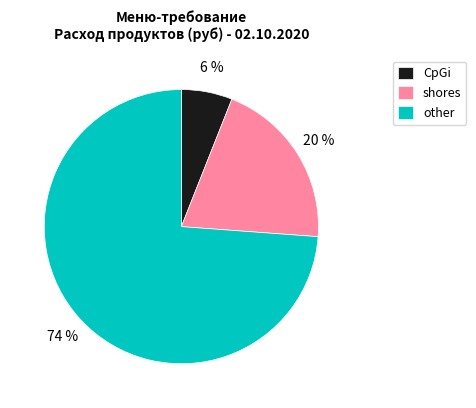

How many segments does this pie chart have?

3